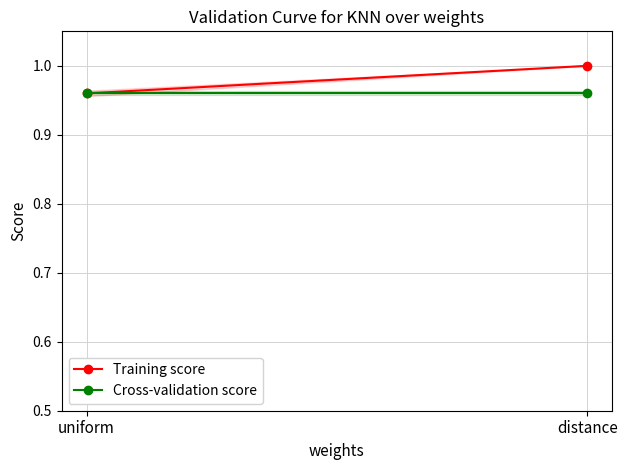

How many lines are shown in the chart?

2